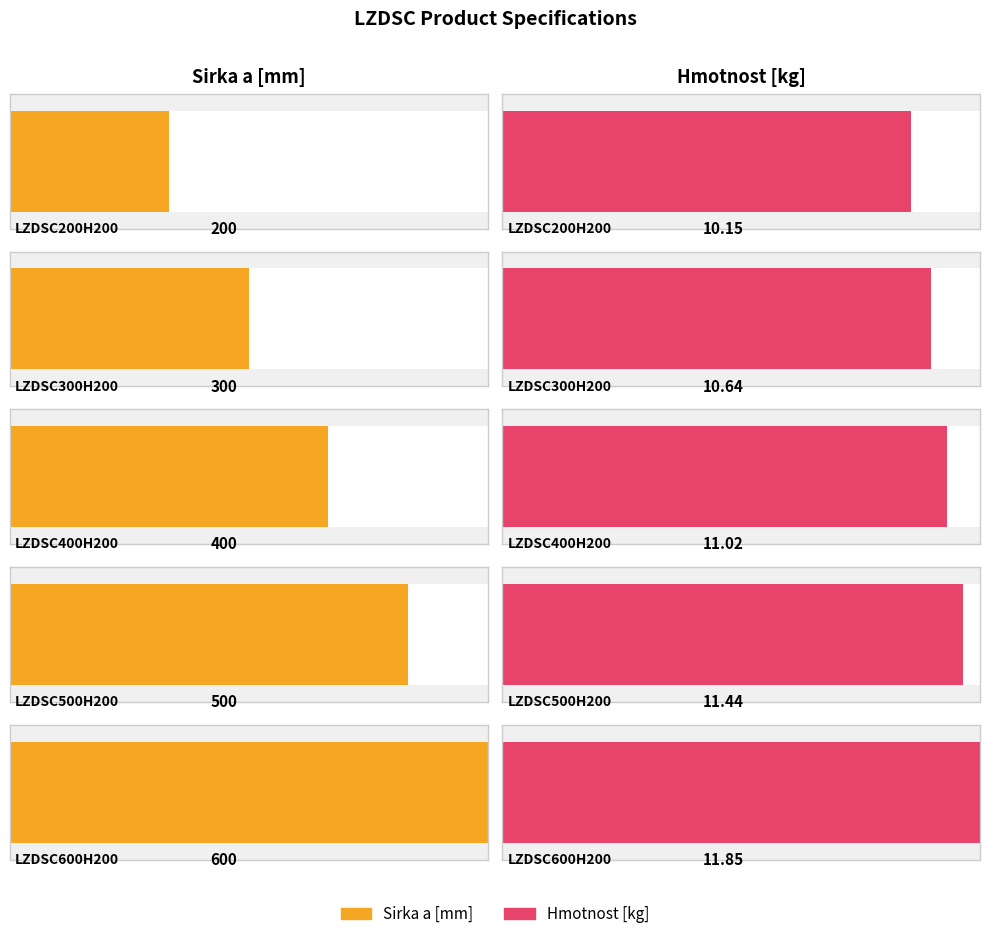

What is the approximate value of Hmotnost [kg] at LZDSC500H200?

11.4